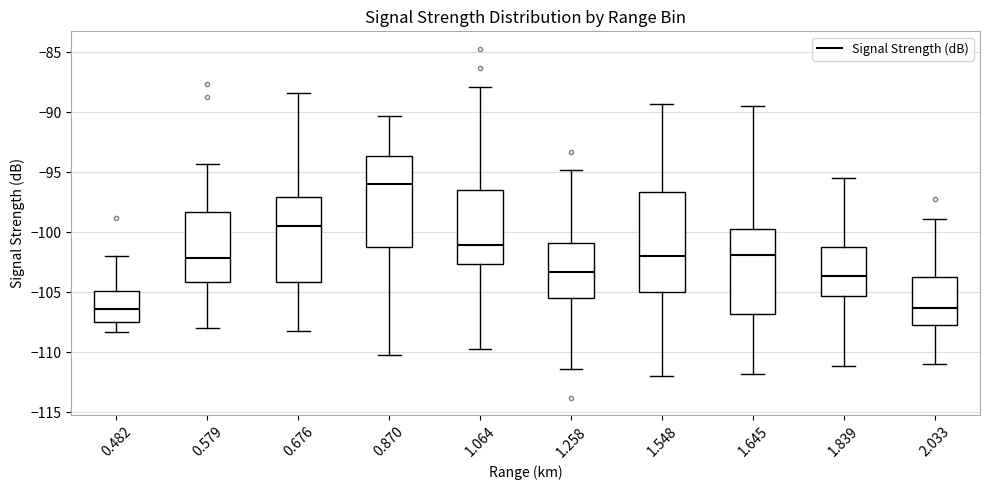

Where is the upper edge of the box at x = 0.676 on the y-axis? The values are not printed on the chart, so give them approximately, as read against the axis.

-97.0